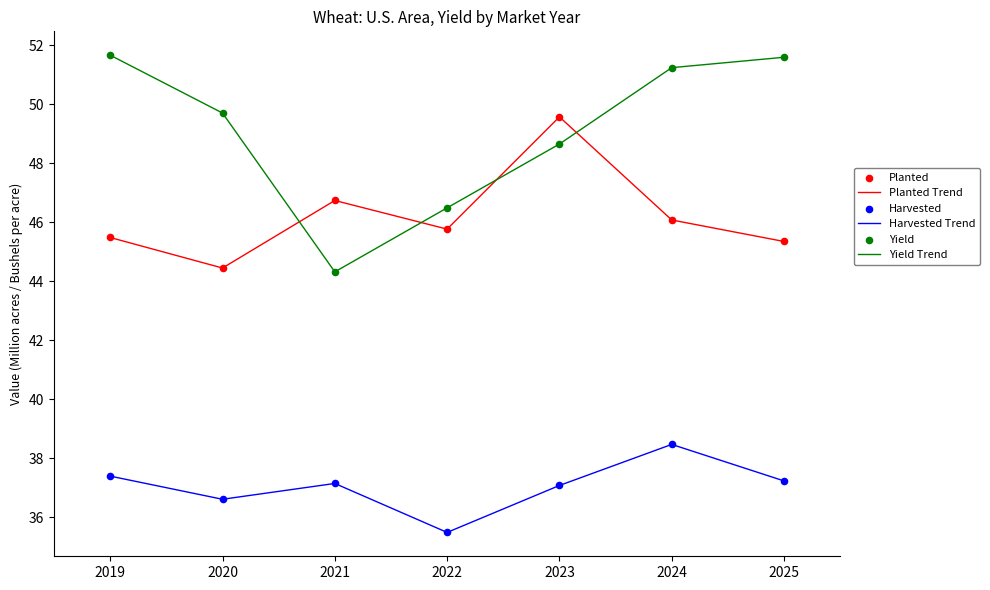

Which series changed the most between 2021 and 2024?

Yield Trend